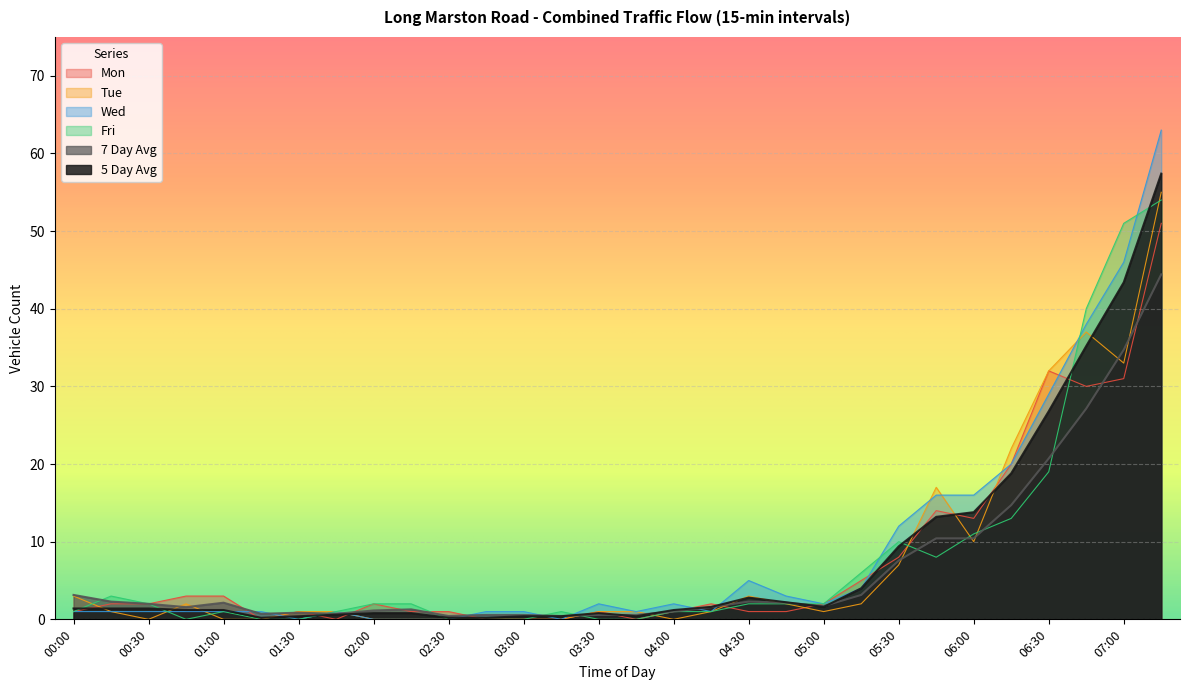

Where is the first local minimum for 7 Day Avg?

00:45